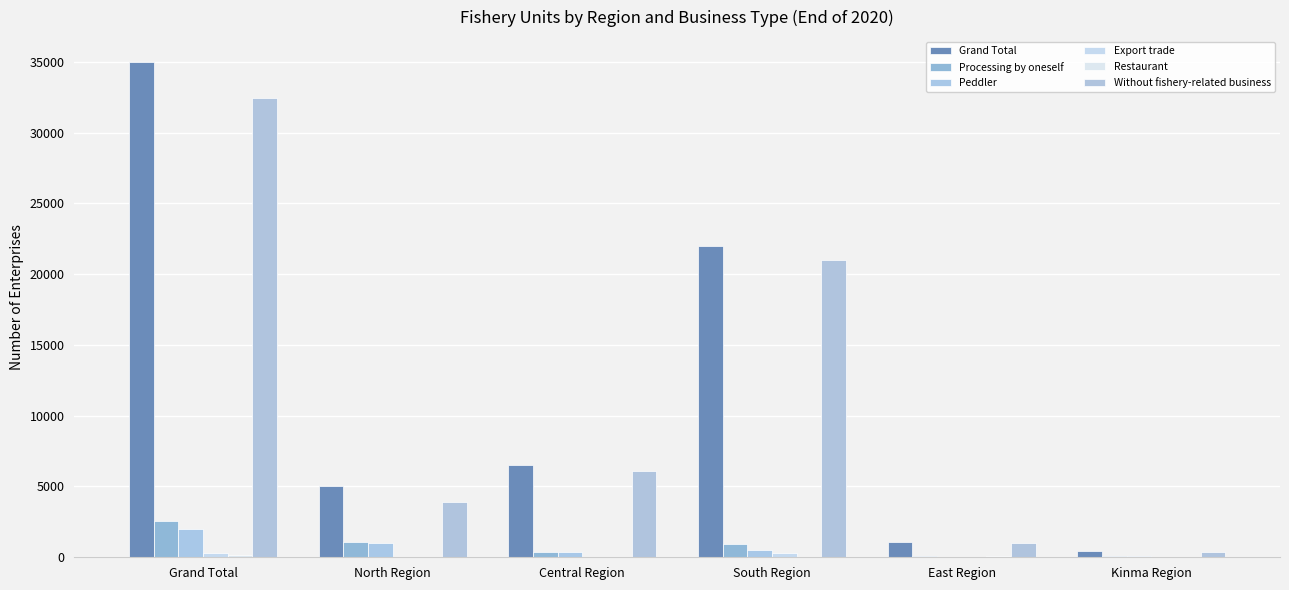

What is the maximum value shown in the chart?

34991